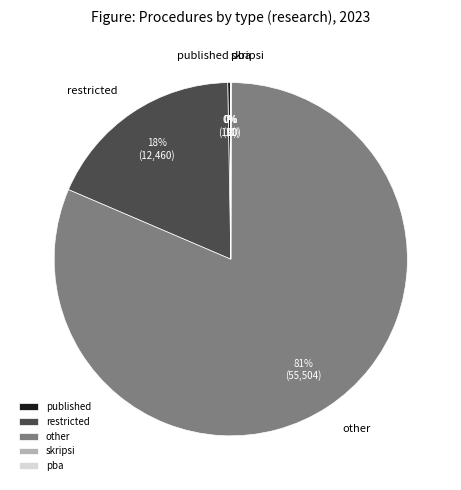

Is it true that other is 69% of the pie?

False